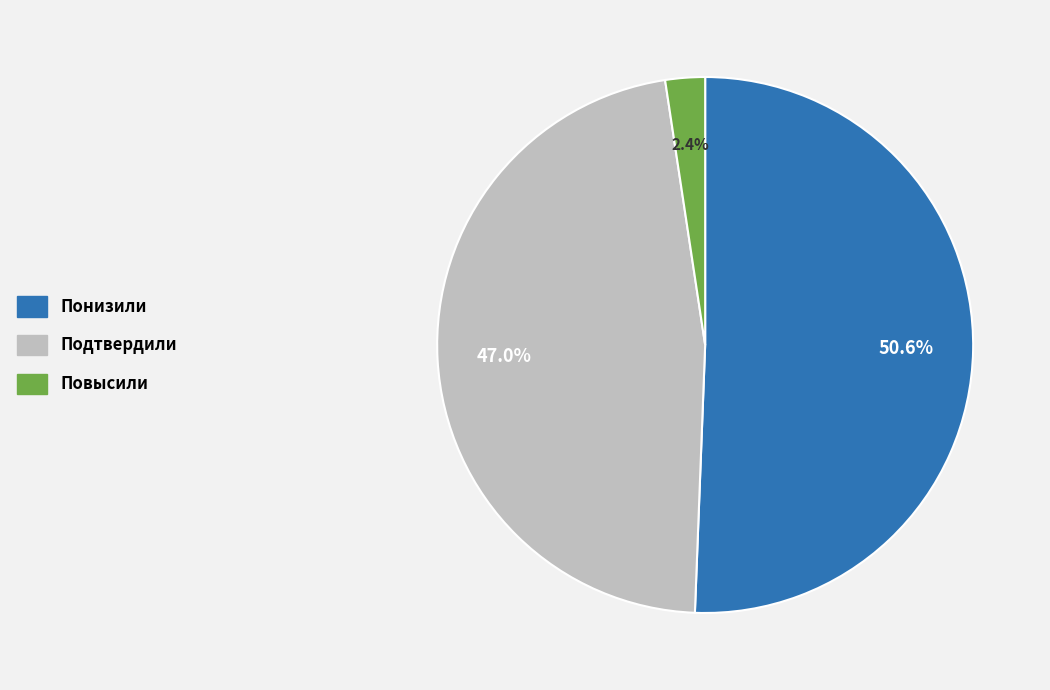

Does Подтвердили account for over 50% of the chart?

No